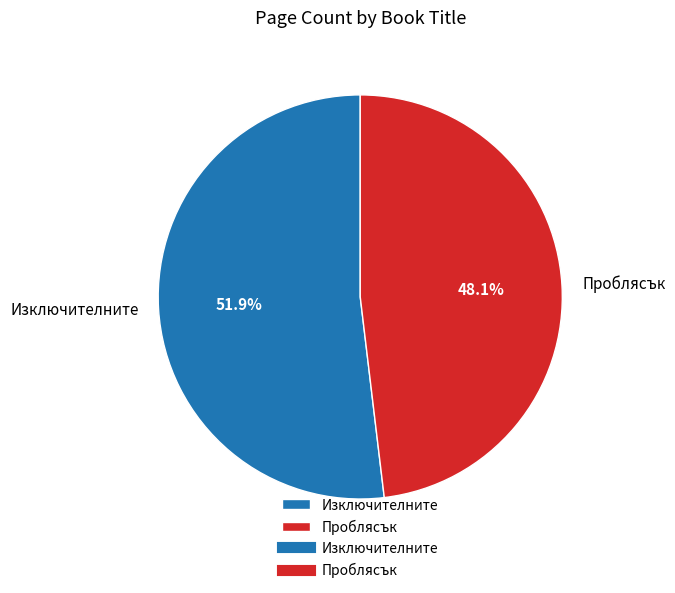

To the nearest percent, what portion does Проблясък represent?

48%